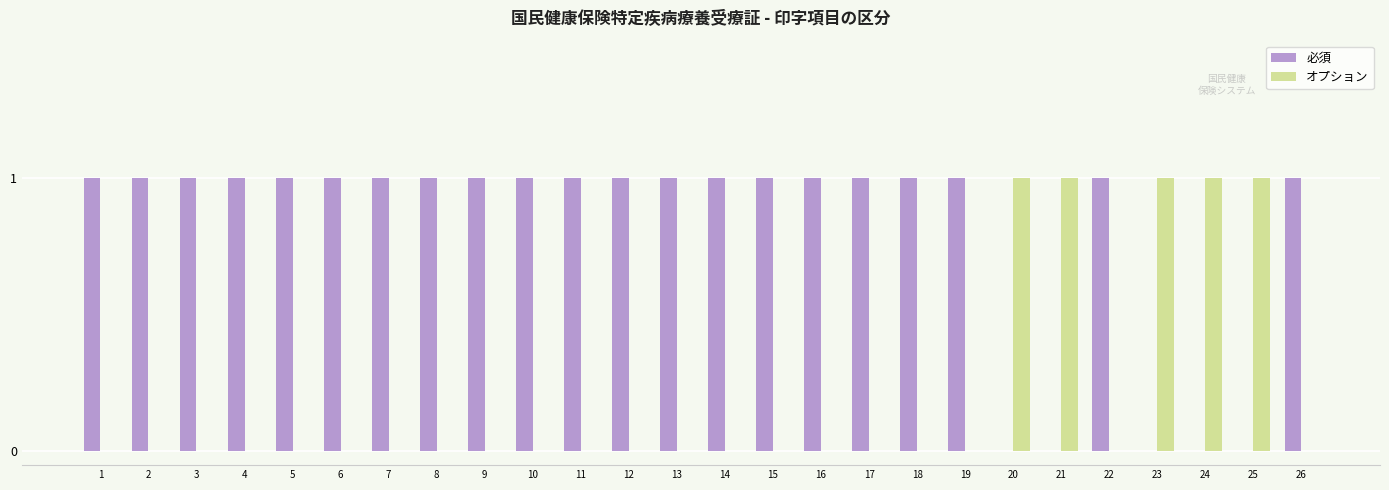

True or false: 必須 has a value of 1 at 4.

True